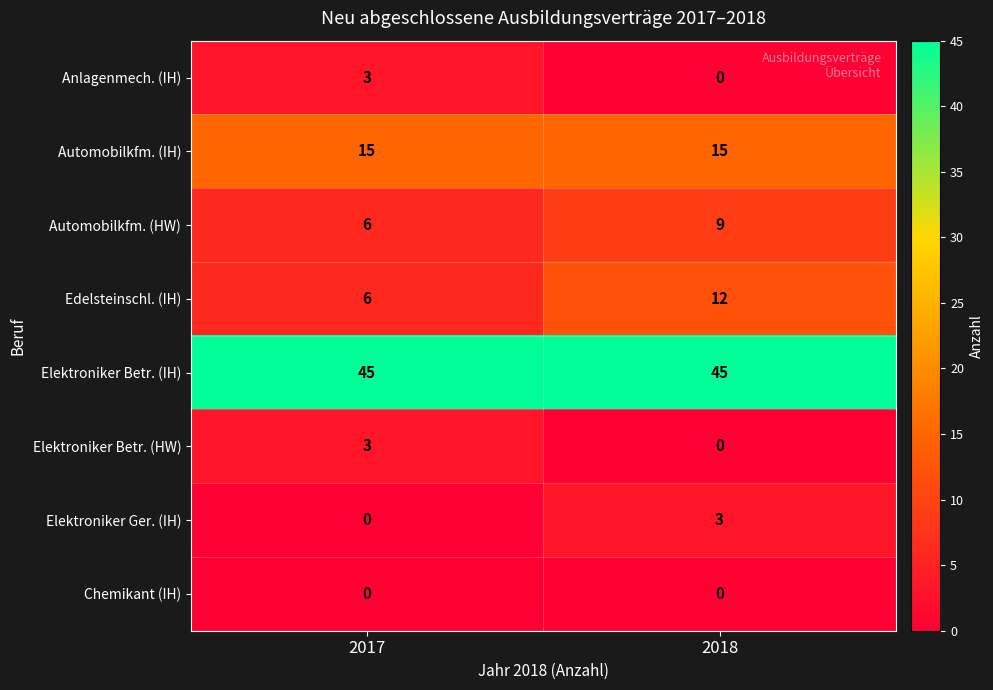

Which series has the largest range (max minus min)?

Edelsteinschl. (IH)